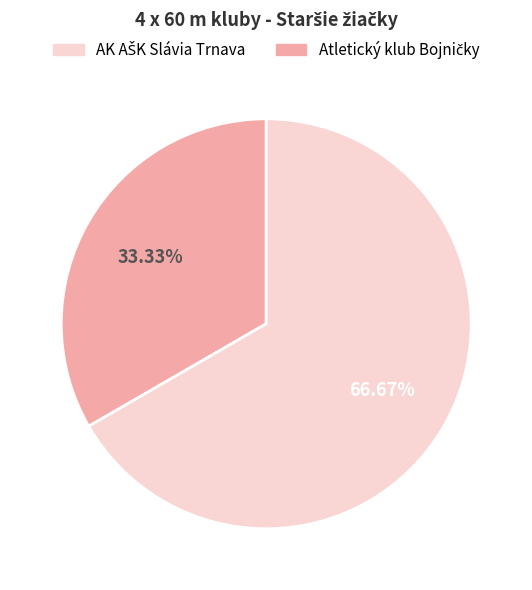

Is there any slice that represents more than half of the pie?

Yes